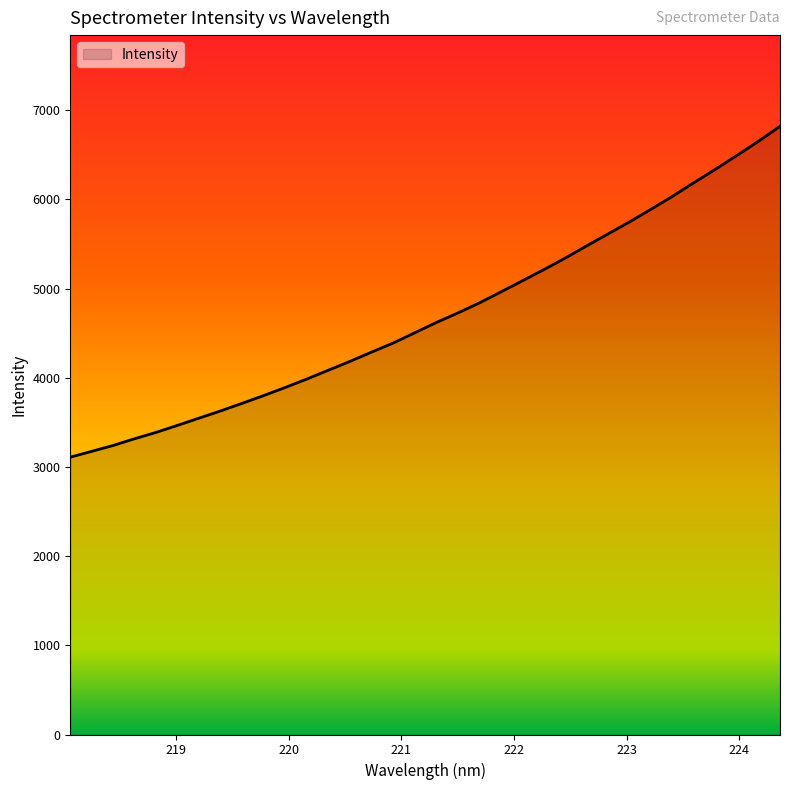

What is the difference between the maximum and minimum values?

3710.3